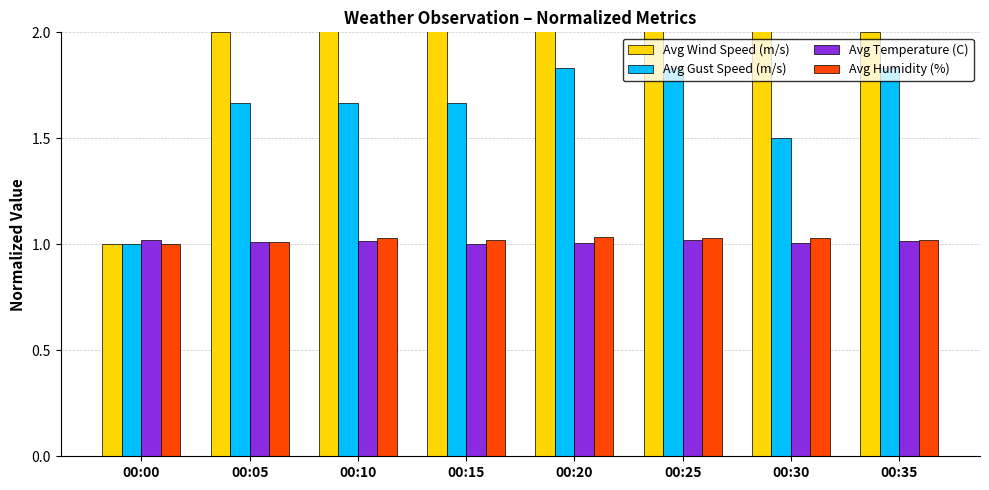

Which series has the widest spread of values?

Avg Wind Speed (m/s)